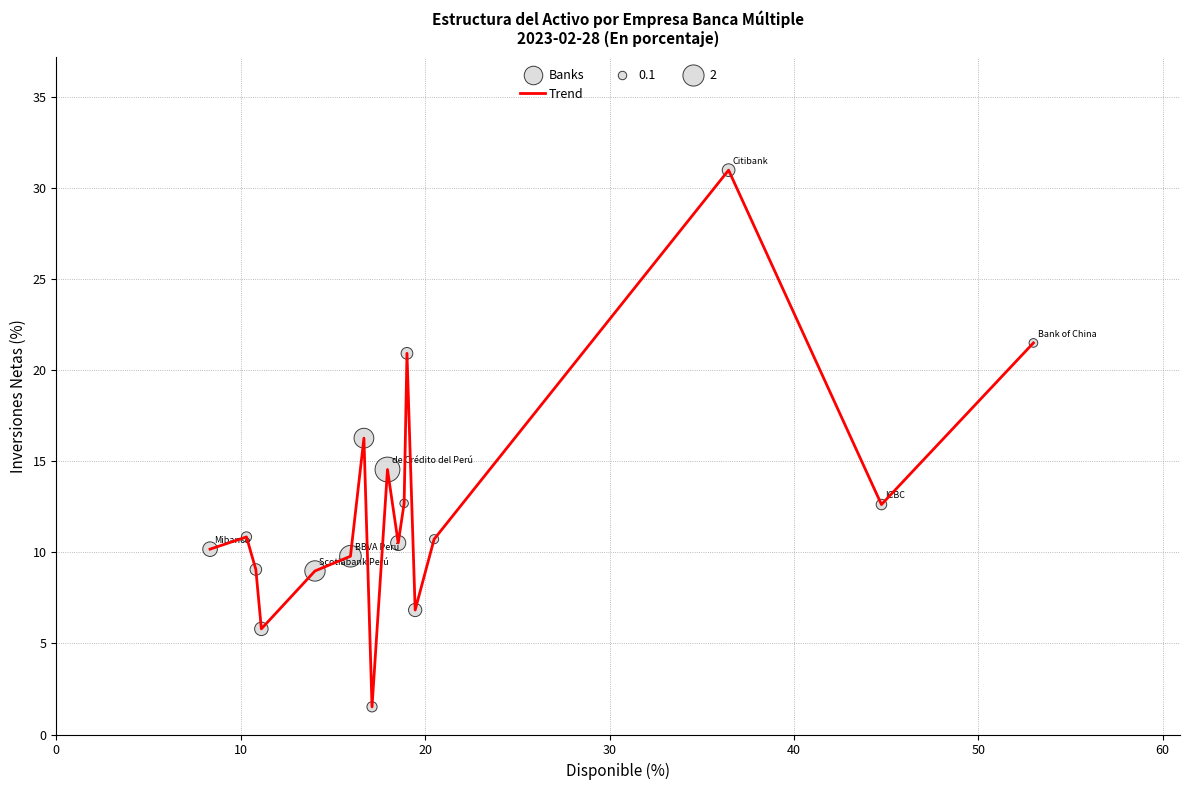

What is the minimum value shown in the chart?

1.5